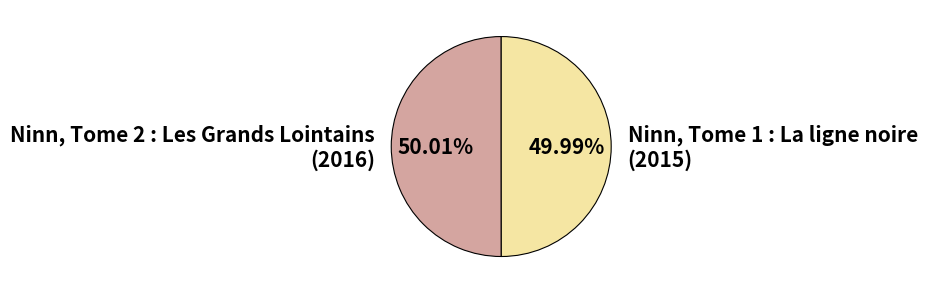

Does any single category account for the majority?

Yes